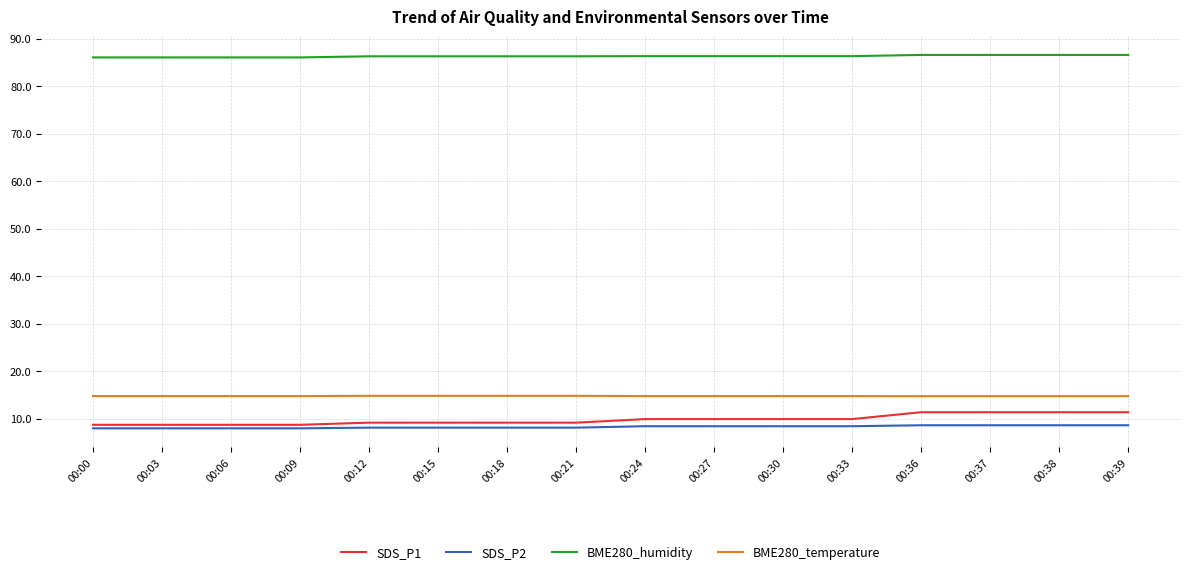

What are all the series names shown in the legend?

SDS_P1, SDS_P2, BME280_humidity, BME280_temperature